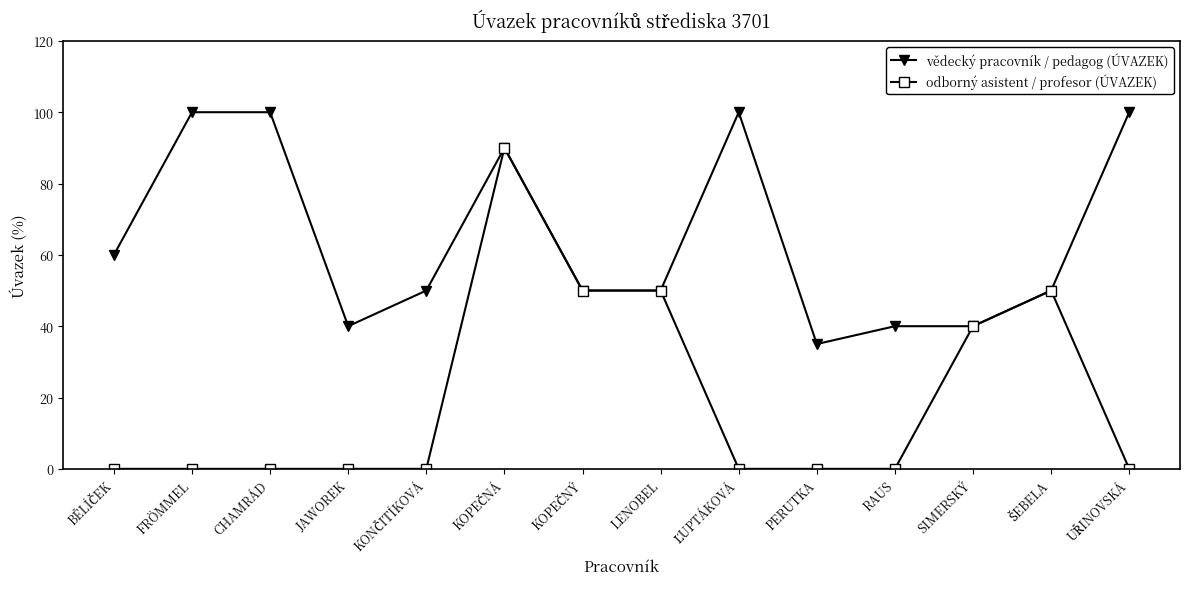

Is this an area chart (filled region under the line)?

No